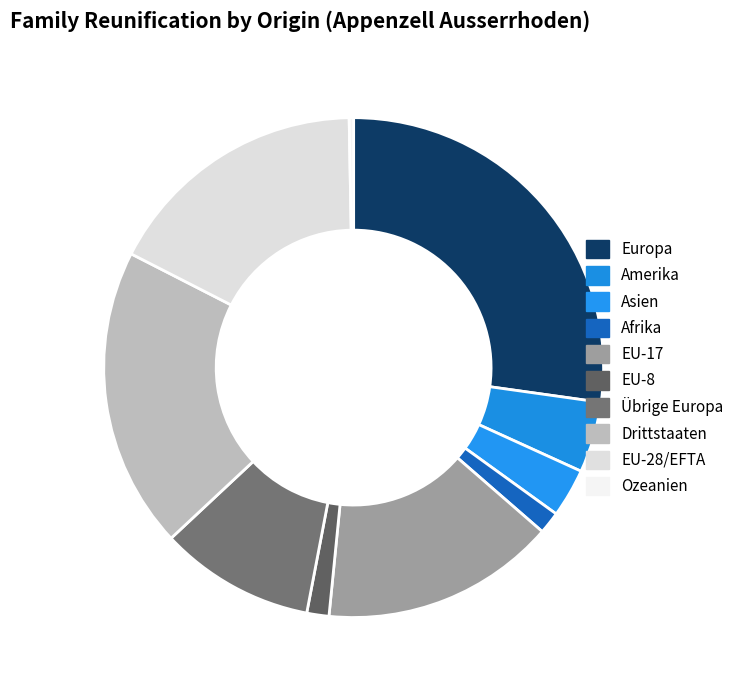

What portion of the pie excludes Afrika?

98.6%